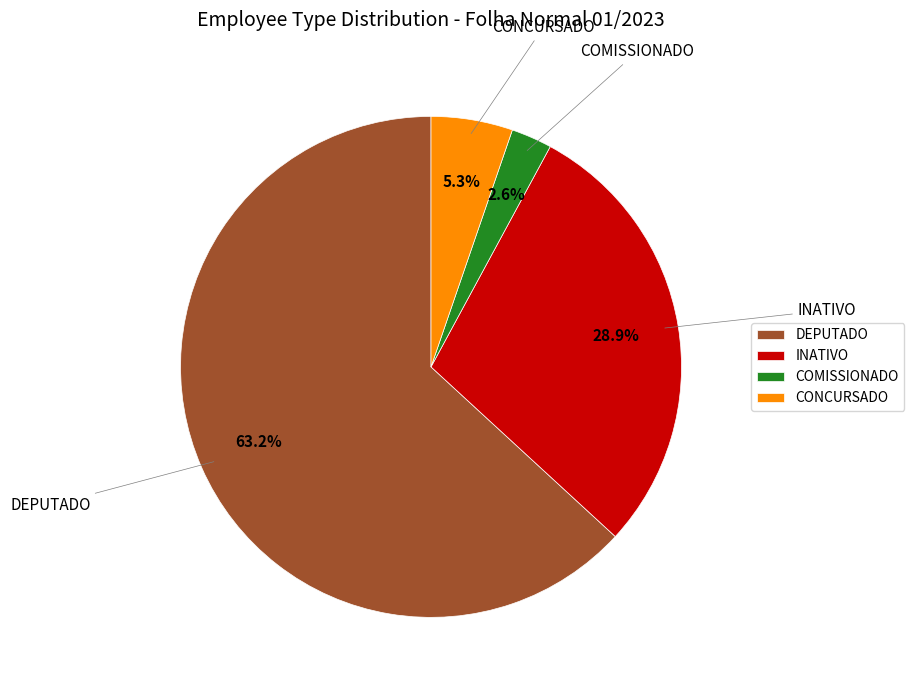

Which has a higher value, INATIVO or DEPUTADO?

DEPUTADO